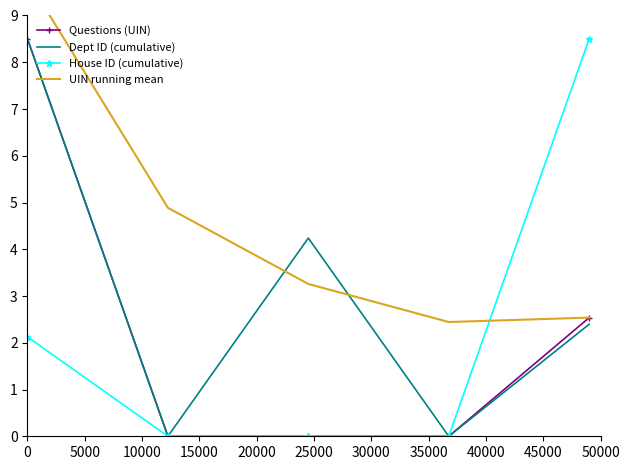

Between -5000 and 0, which series saw the biggest shift?

Dept ID (cumulative)